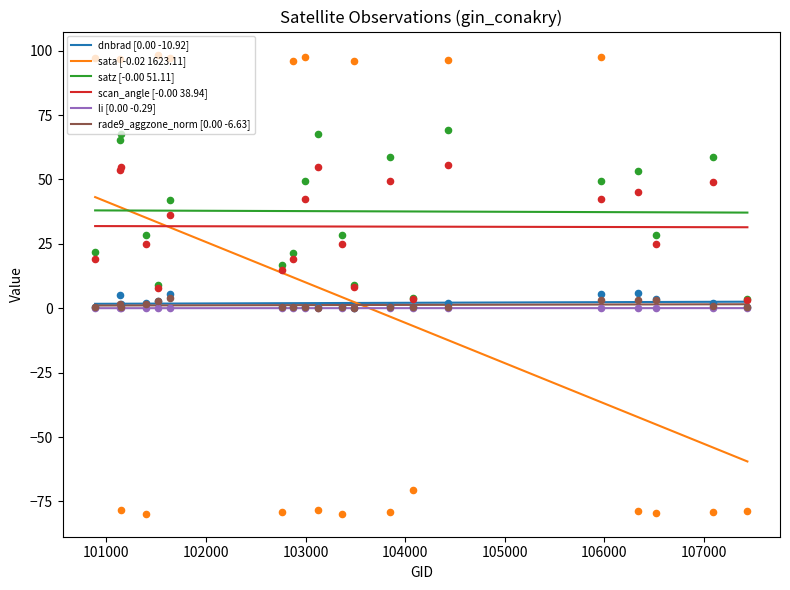

True or false: rade9_aggzone_norm [0.00 -6.63] and satz [-0.00 51.11] intersect in this chart.

False